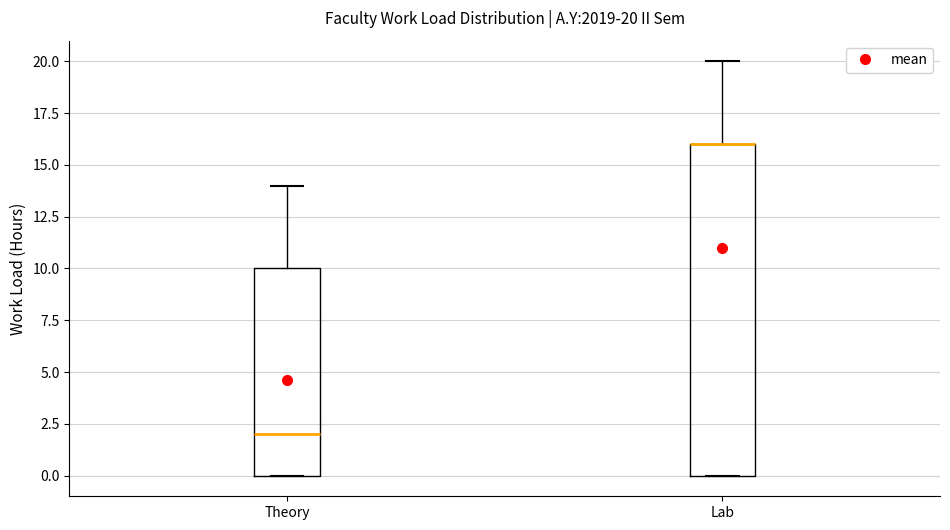

Which box is the tallest, from its lower edge to its upper edge?

Lab